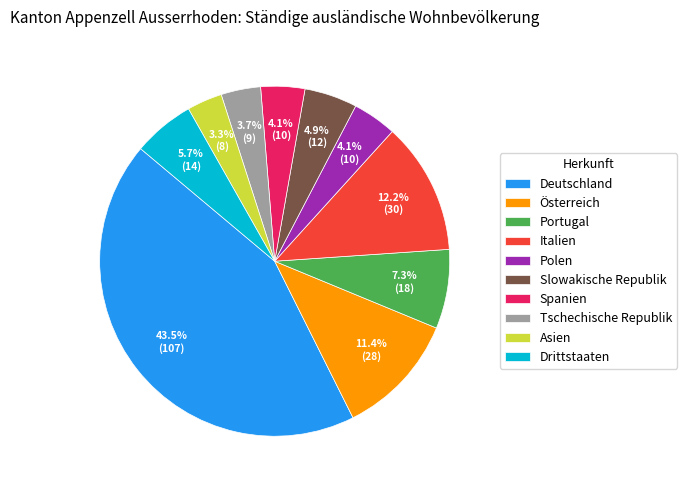

To the nearest percent, what percentage of the pie is Asien?

3%